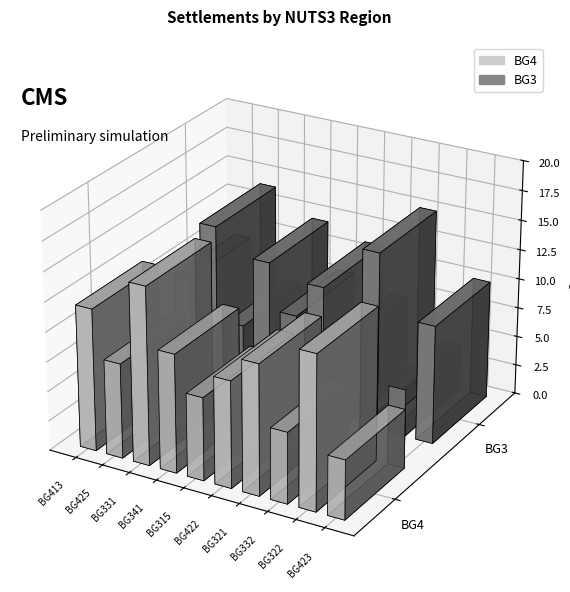

At which category is the sum across all series the highest?

BG425